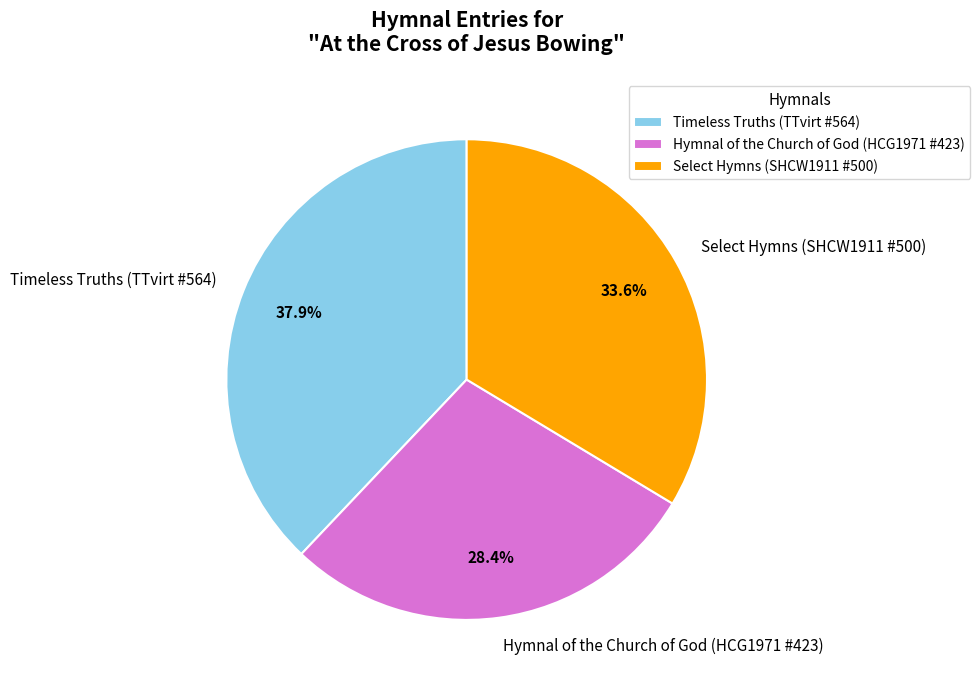

How many slices are in this pie chart?

3